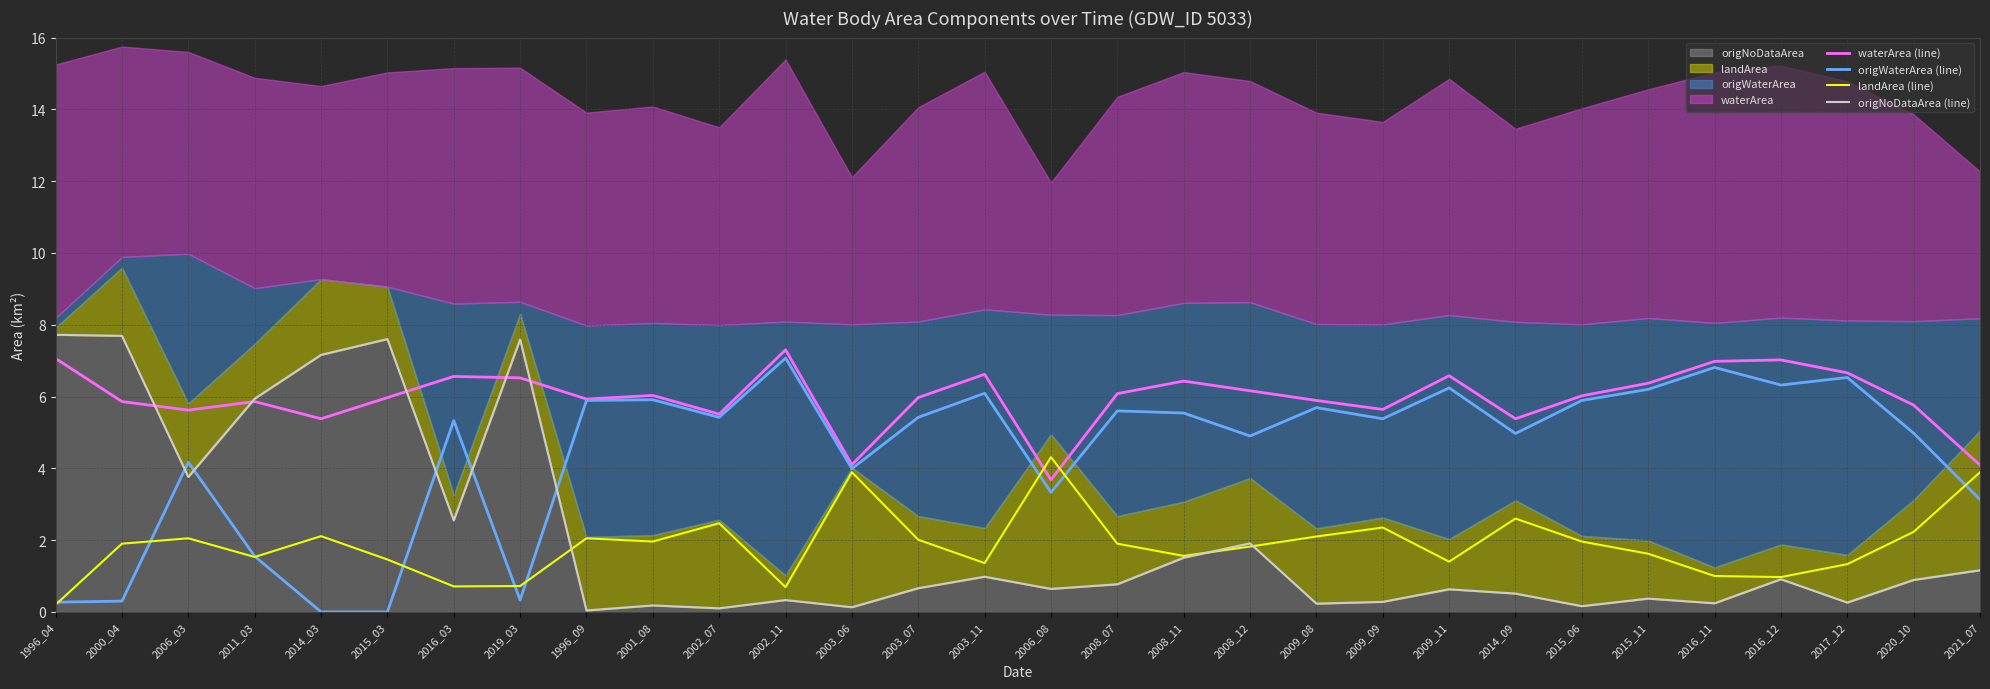

What are all the series names shown in the legend?

waterArea (line), origWaterArea (line), landArea (line), origNoDataArea (line)